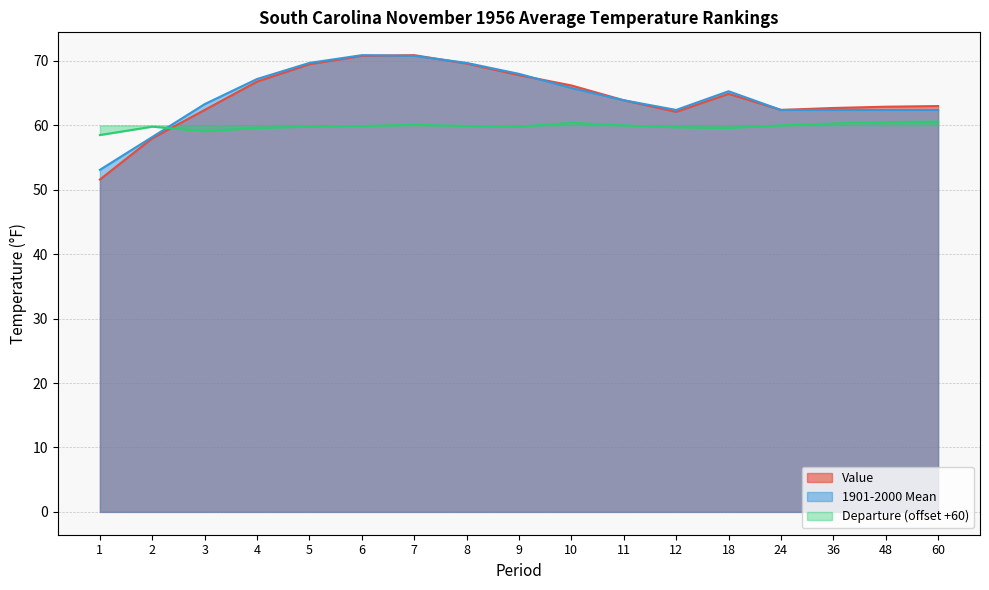

What is the difference between the maximum and second lowest values in the 1901-2000 Mean series?

12.7